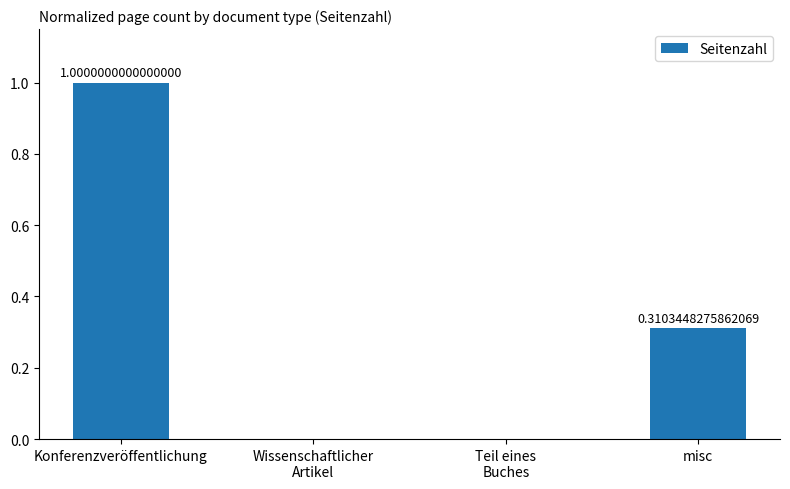

Which label corresponds to the largest value in the chart?

Konferenzveröffentlichung